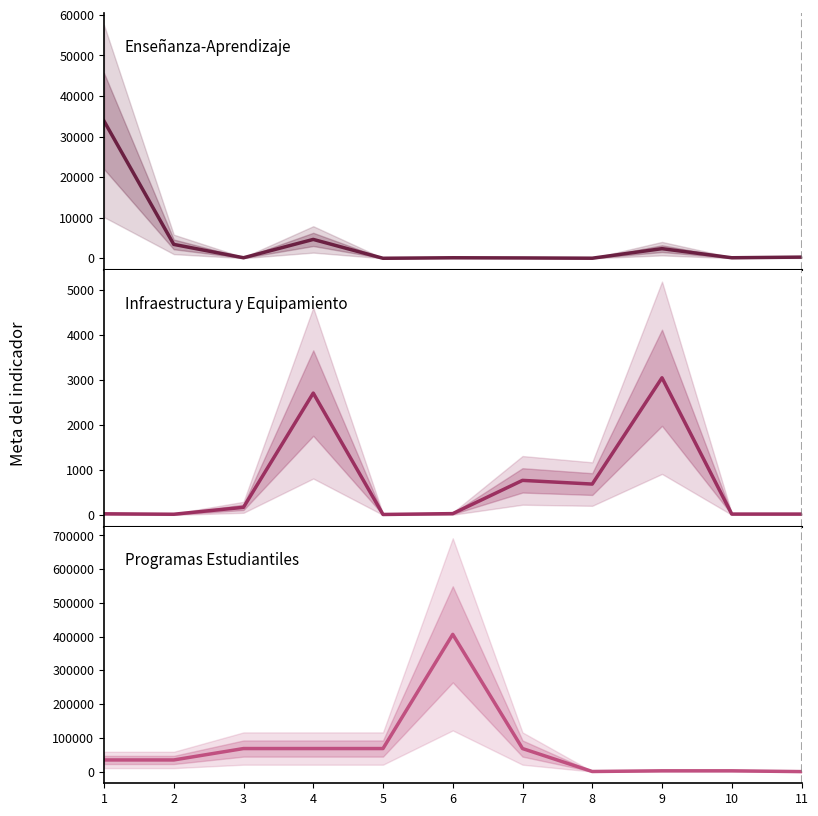

How many categories are shown in the chart?

11